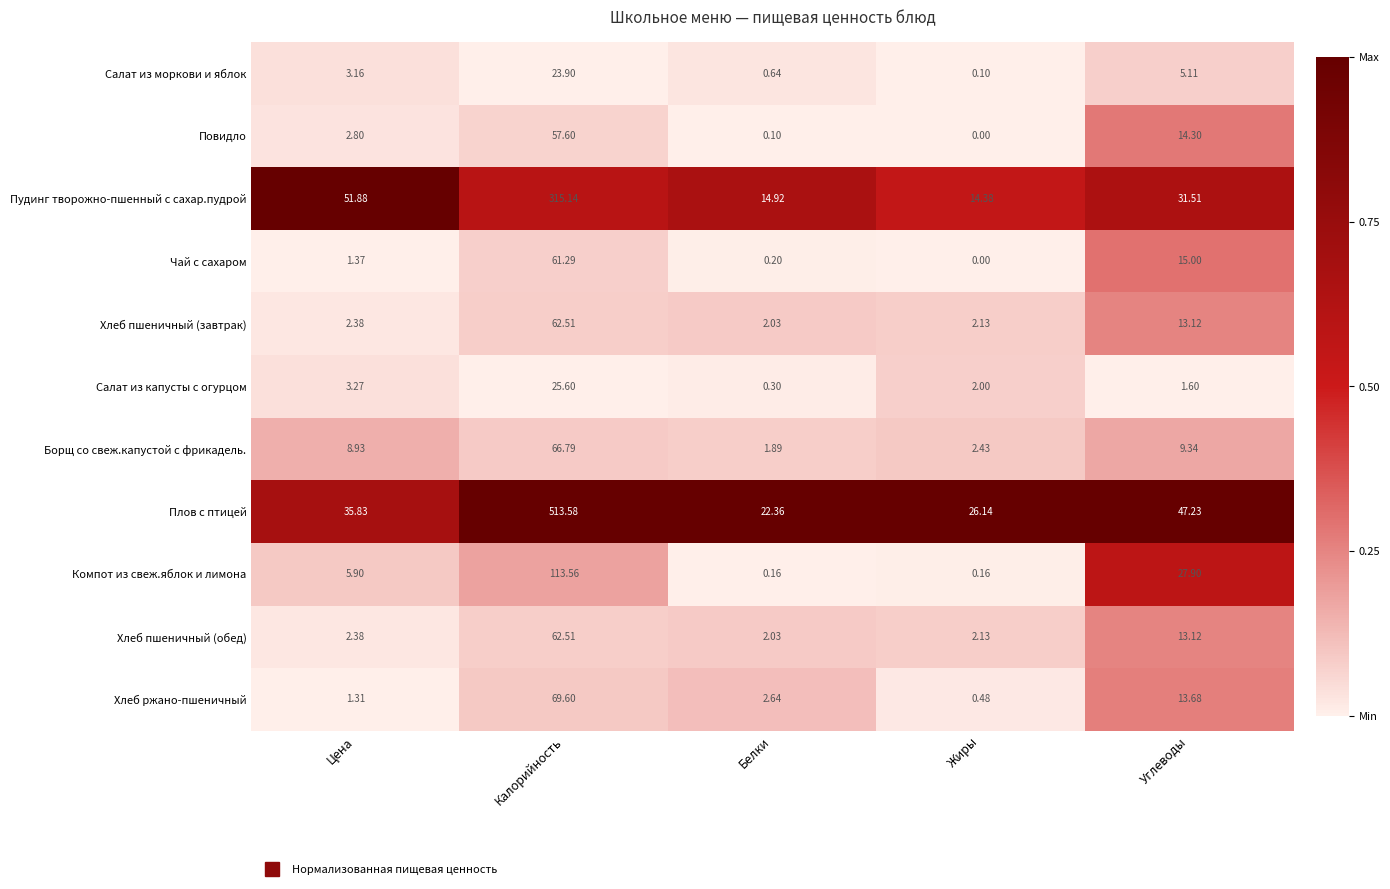

Is the value of Компот из свеж.яблок и лимона at Калорийность greater than the value of Хлеб ржано-пшеничный at Калорийность?

Yes